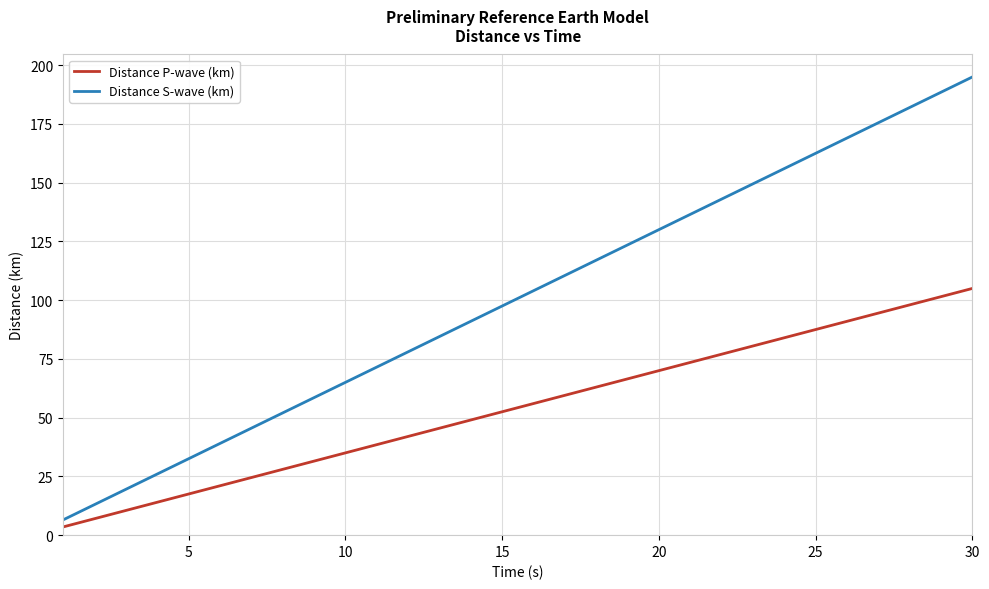

What is the difference between the maximum and minimum values in the Distance S-wave (km) series?

188.5